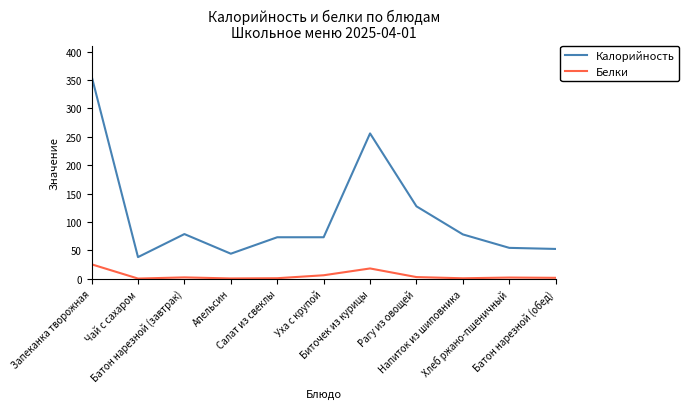

Which series has the widest spread of values?

Калорийность